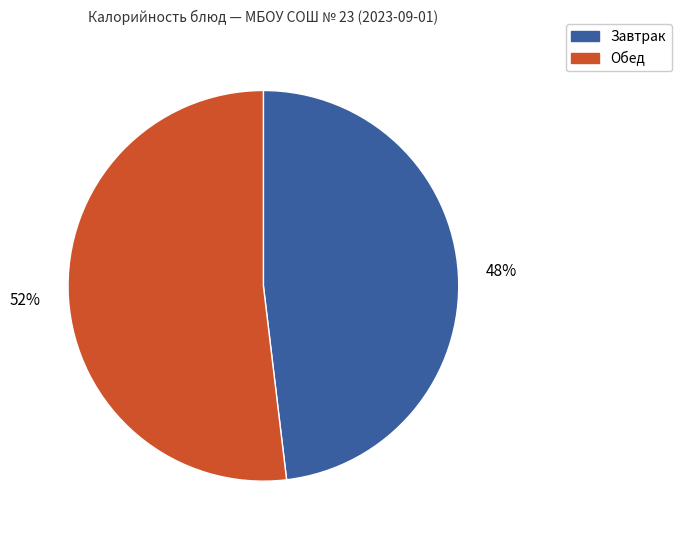

True or false: Обед accounts for 42% of the total.

False